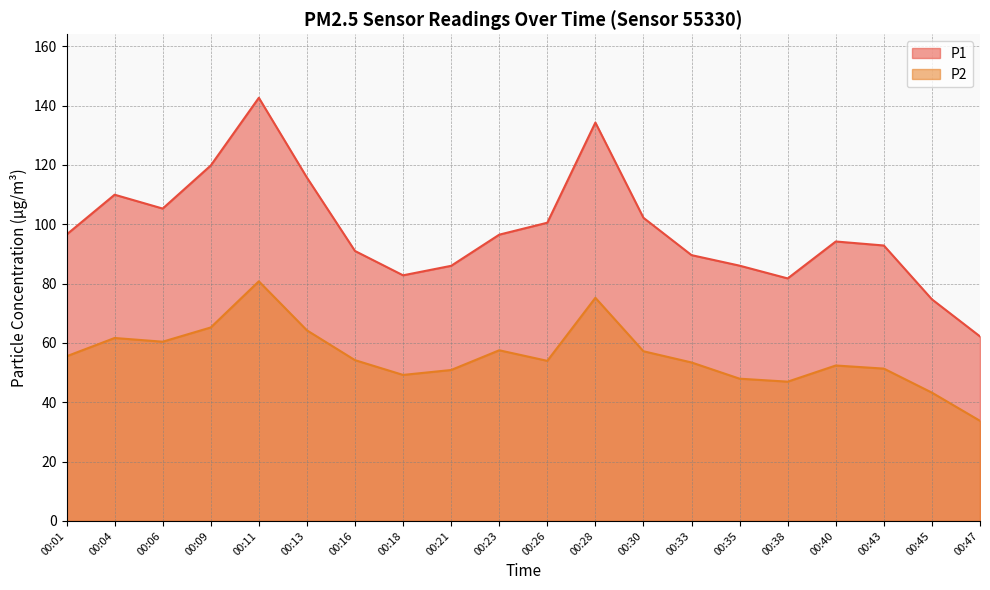

How many data points in P1 are above 96?

10